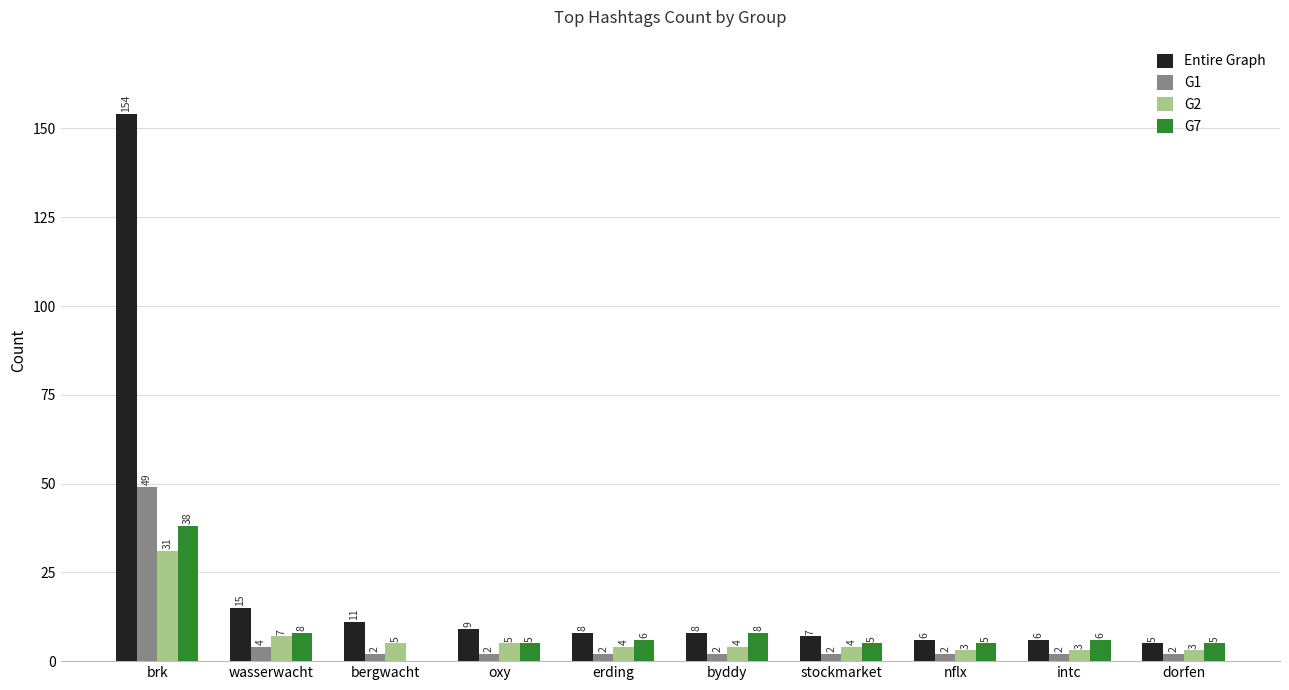

Read the G2 value at wasserwacht, to the nearest 10.

10